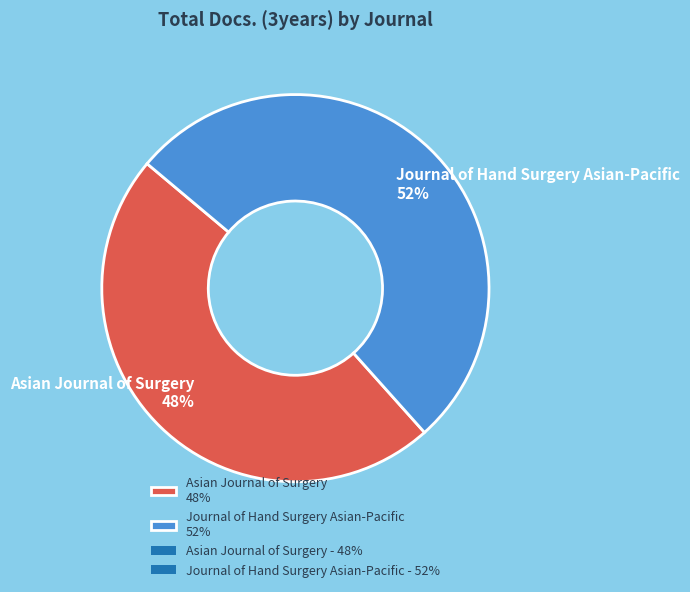

How many segments does this pie chart have?

2